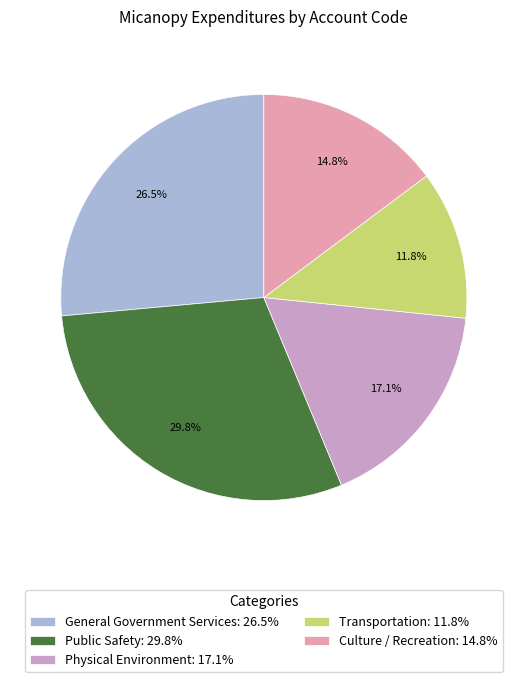

How many segments does this pie chart have?

5